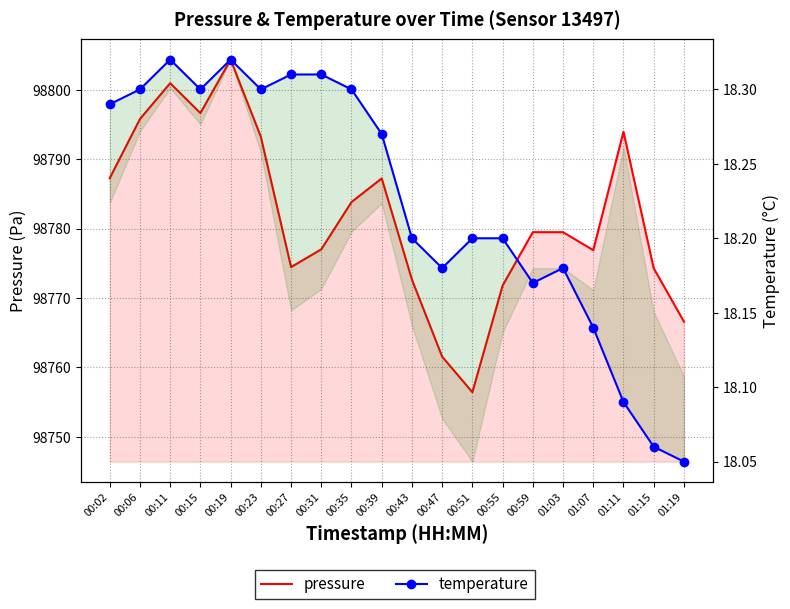

Where is the first local minimum for temperature?

00:15